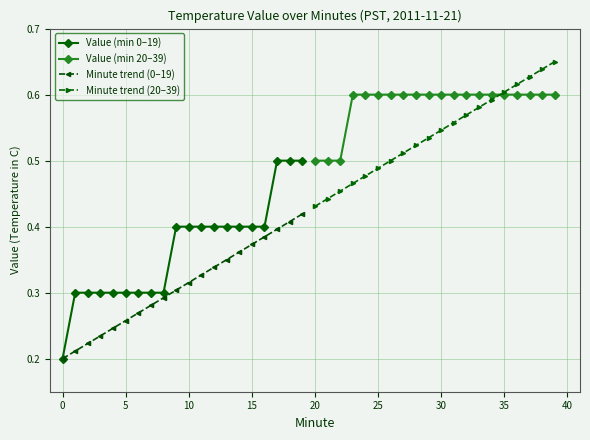

How many Minute trend (0–19) values are between 0 and 1?

20